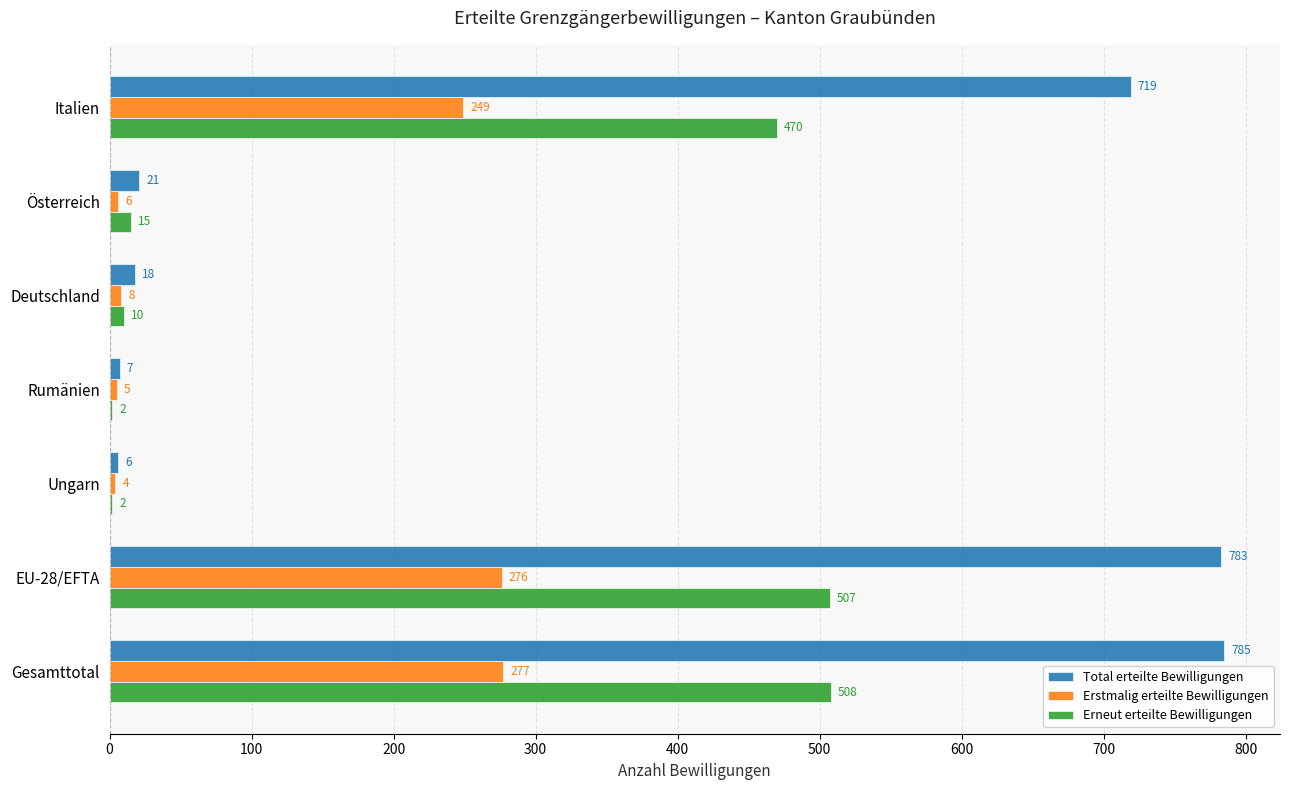

What is the sum of all Total erteilte Bewilligungen values?

2339